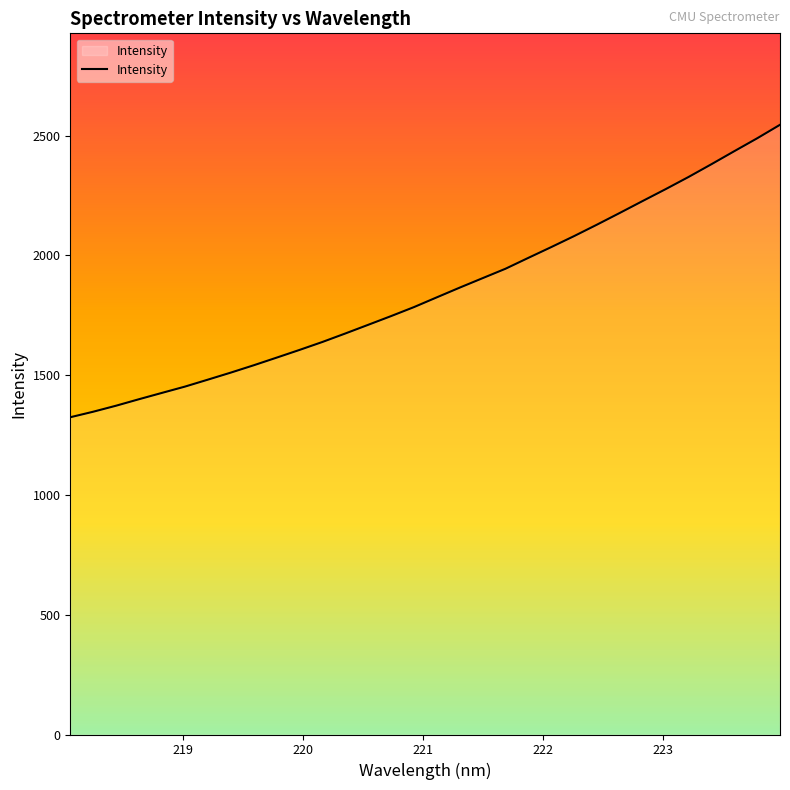

What is the greatest value displayed?

2545.4